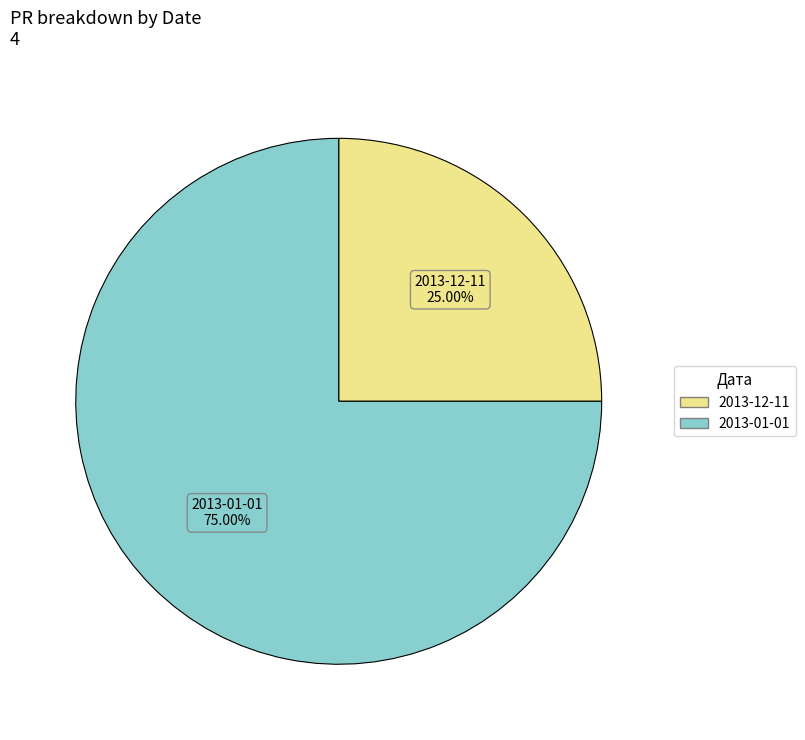

Does any single category account for the majority?

Yes